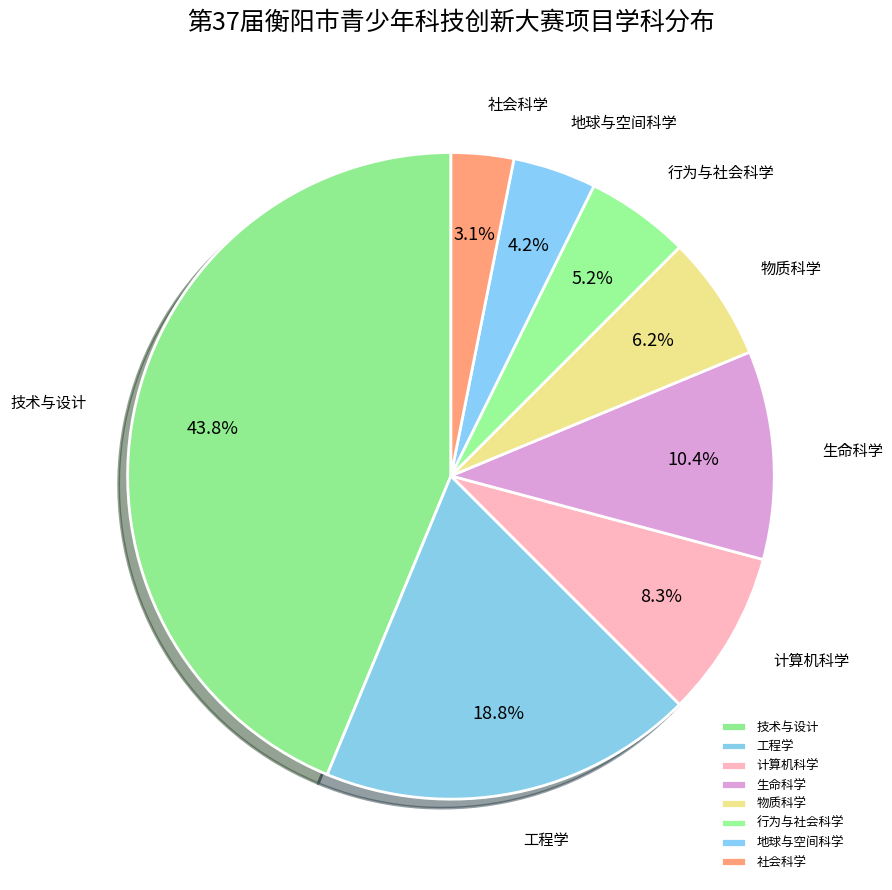

Rank the categories by value from highest to lowest.

技术与设计, 工程学, 生命科学, 计算机科学, 物质科学, 行为与社会科学, 地球与空间科学, 社会科学